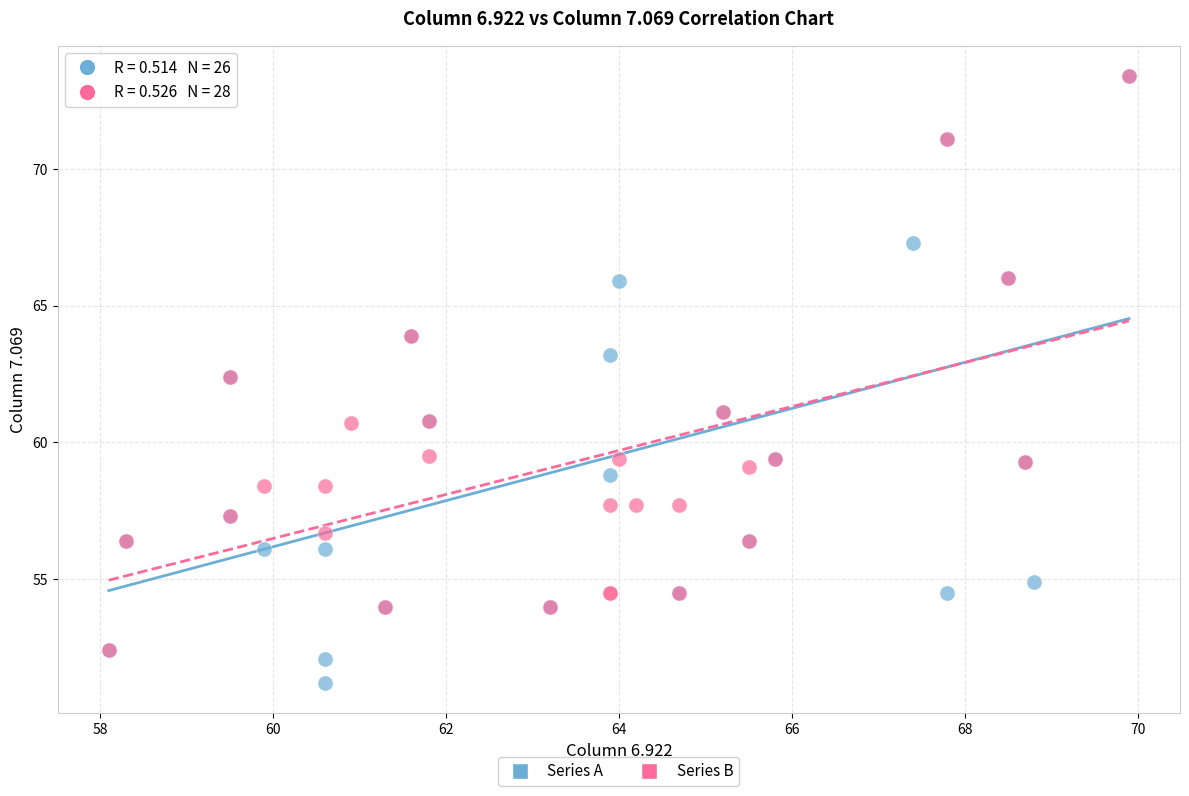

Which series has the widest spread of Y values?

Series A